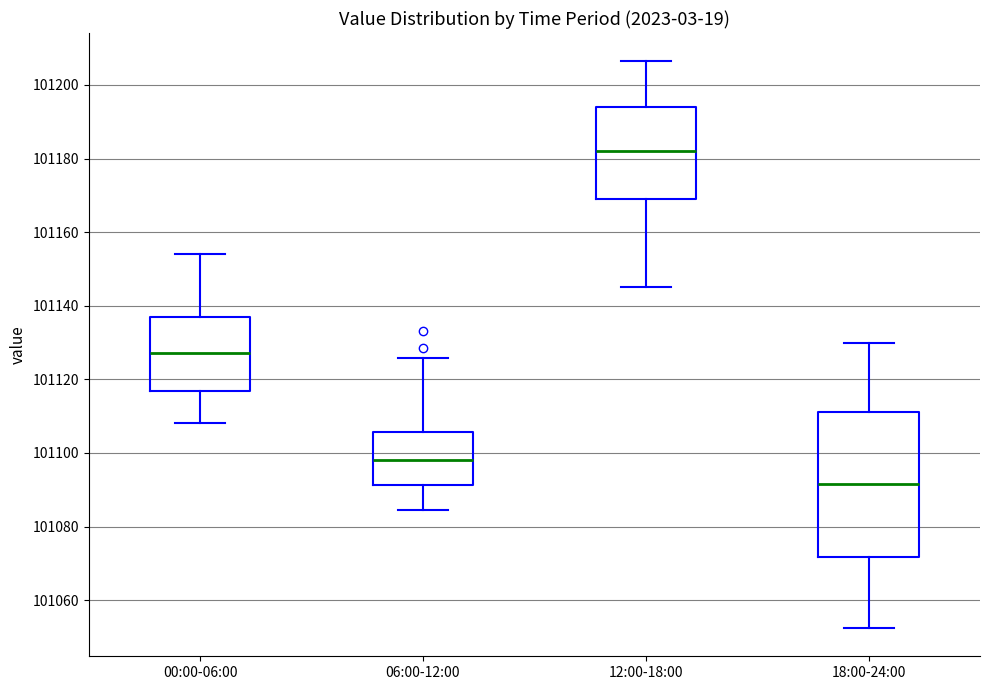

Reading left to right, transcribe this box plot: for each box, give where its median line is, the range the box spans, and where its two whiskers end, as read against the y-axis. The values are not printed on the chart, so give them approximately, as read against the axis.

00:00-06:00: median 101128, box 101116 to 101136, whiskers 101108 to 101154
06:00-12:00: median 101098, box 101092 to 101106, whiskers 101084 to 101126
12:00-18:00: median 101182, box 101170 to 101194, whiskers 101146 to 101206
18:00-24:00: median 101092, box 101072 to 101112, whiskers 101052 to 101130